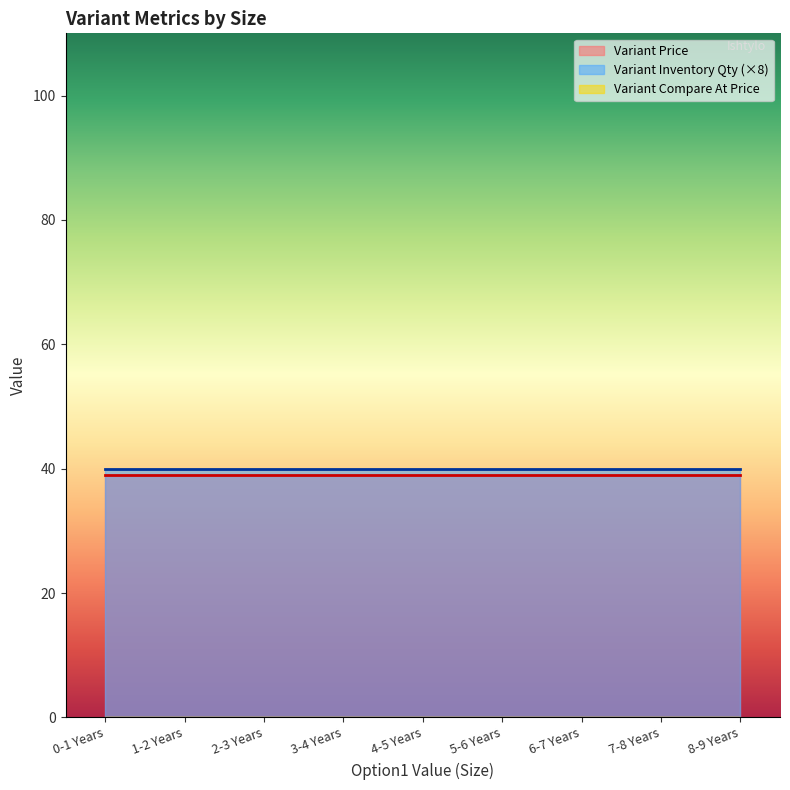

Between 4-5 Years and 7-8 Years, which series saw the biggest shift?

Variant Inventory Qty